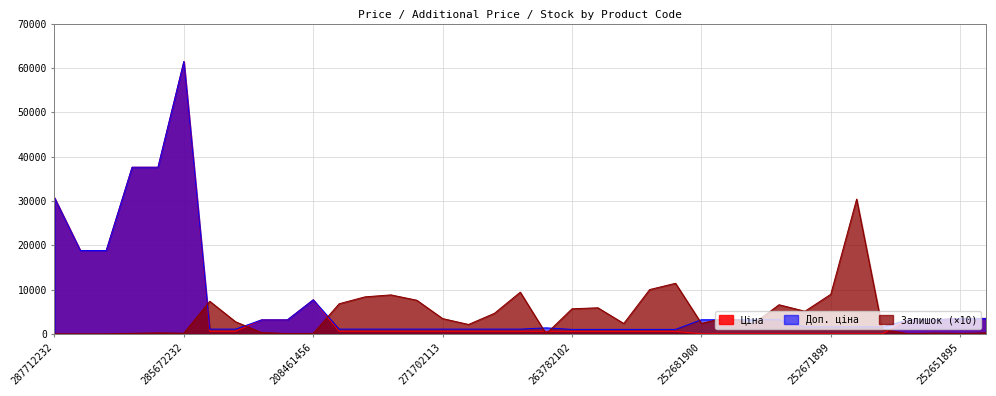

What is the difference between the second highest and second lowest values in the Доп. ціна series?

36575.8